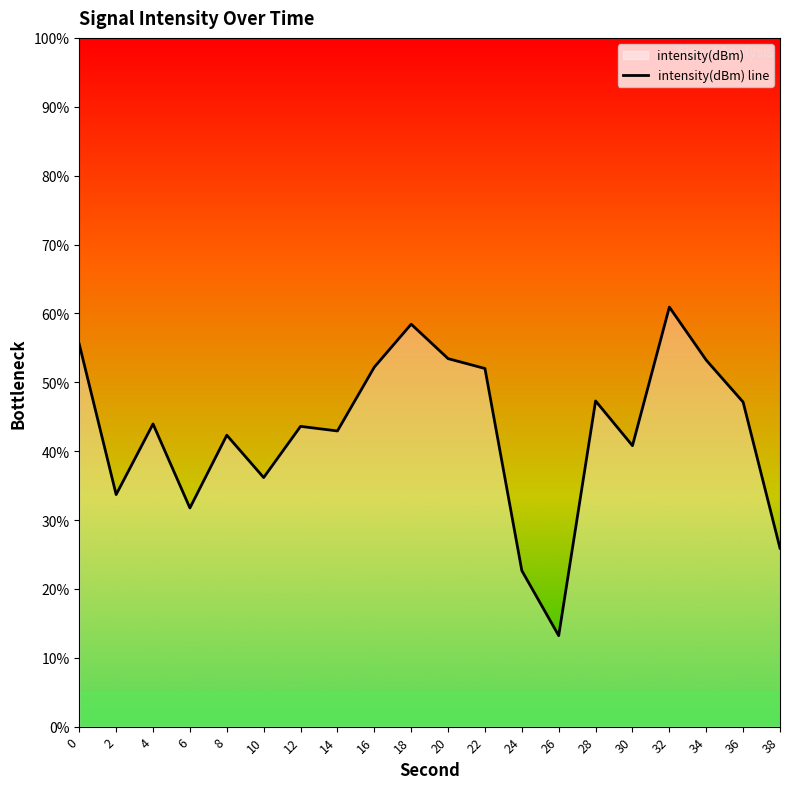

The chart shows a value of -140.9 at 24. True or false?

True